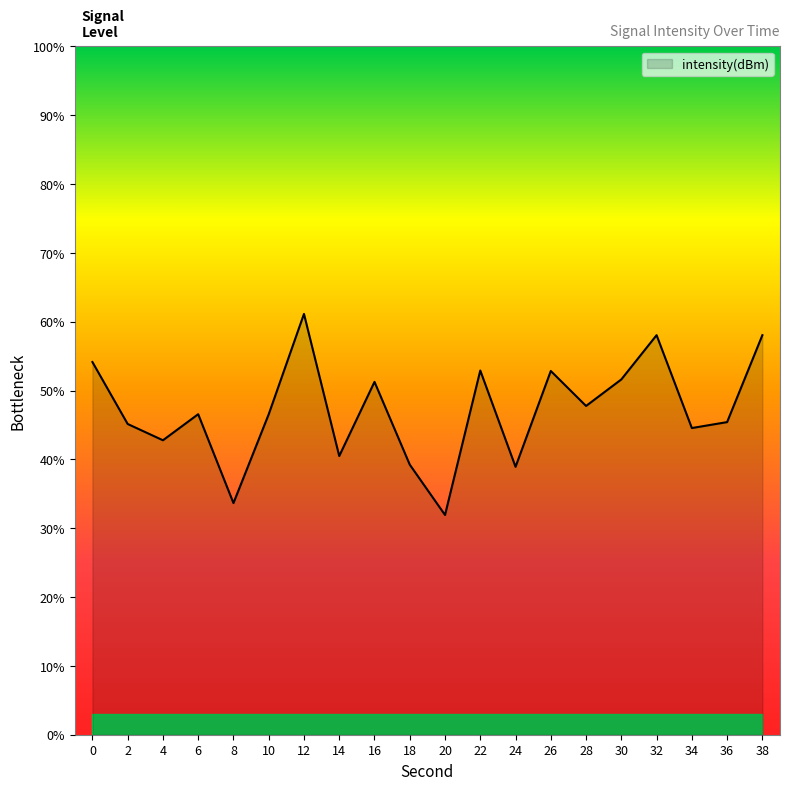

Does the chart display data point markers on the line(s)?

No